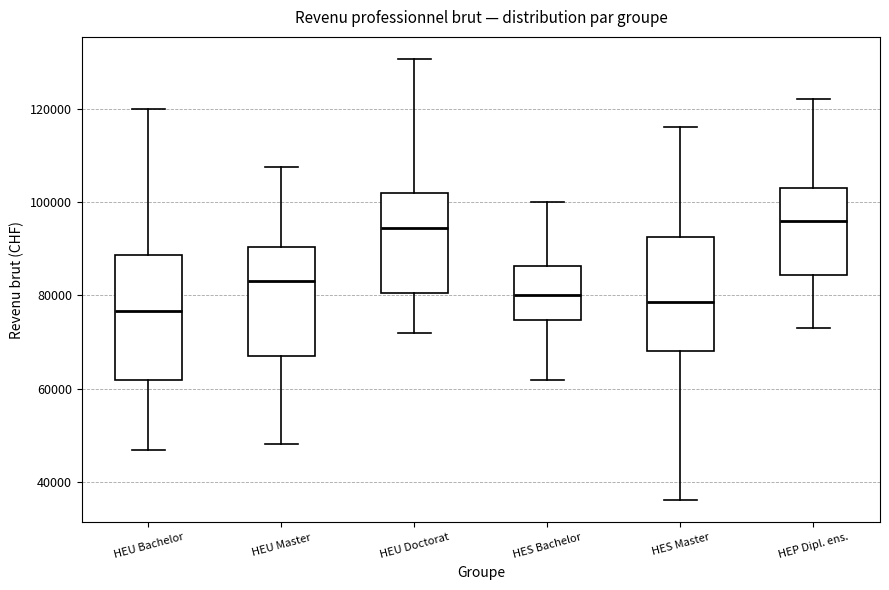

Reading left to right, read every box against the y-axis: the position of its median line, the range the box covers, and the ends of its whiskers. The values are not printed on the chart, so give them approximately, as read against the axis.

HEU Bachelor: median 76000, box 62000 to 88000, whiskers 46000 to 120000
HEU Master: median 84000, box 66000 to 90000, whiskers 48000 to 108000
HEU Doctorat: median 94000, box 80000 to 102000, whiskers 72000 to 130000
HES Bachelor: median 80000, box 74000 to 86000, whiskers 62000 to 100000
HES Master: median 78000, box 68000 to 92000, whiskers 36000 to 116000
HEP Dipl. ens.: median 96000, box 84000 to 104000, whiskers 72000 to 122000